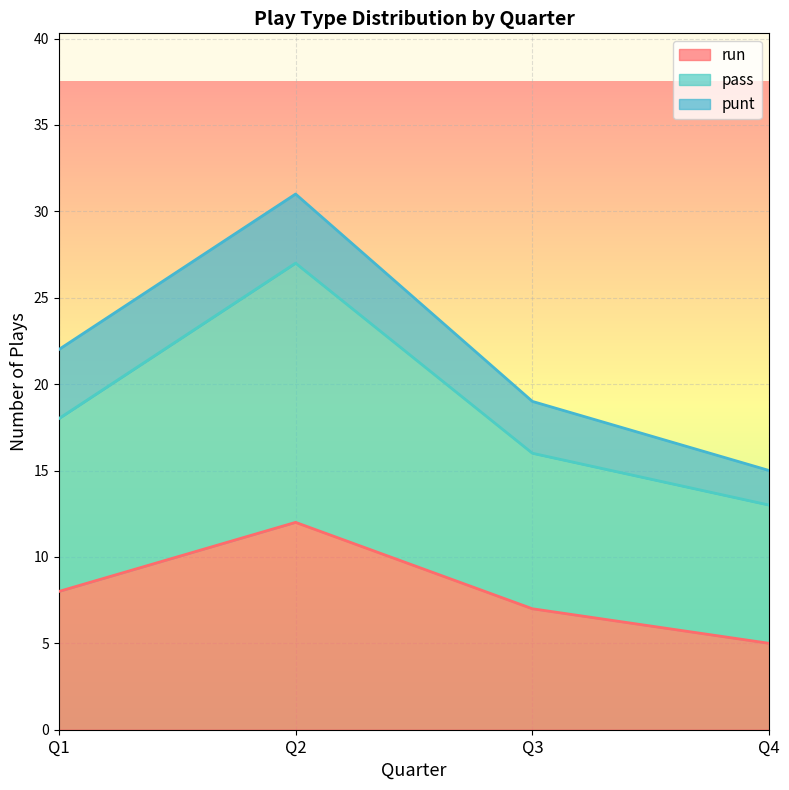

What are all the series names shown in the legend?

run, pass, punt